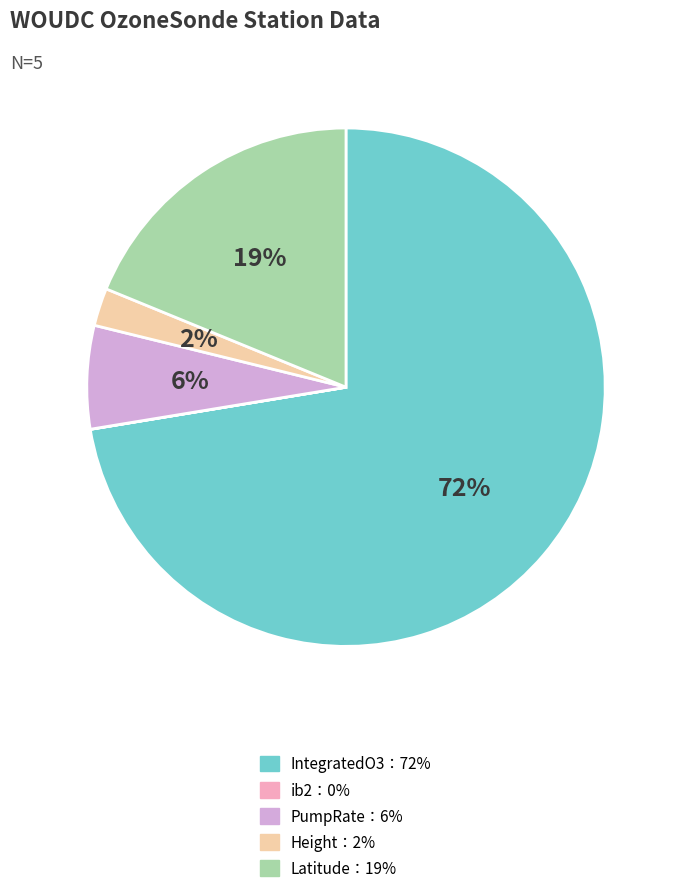

Is there a majority slice in this chart?

Yes